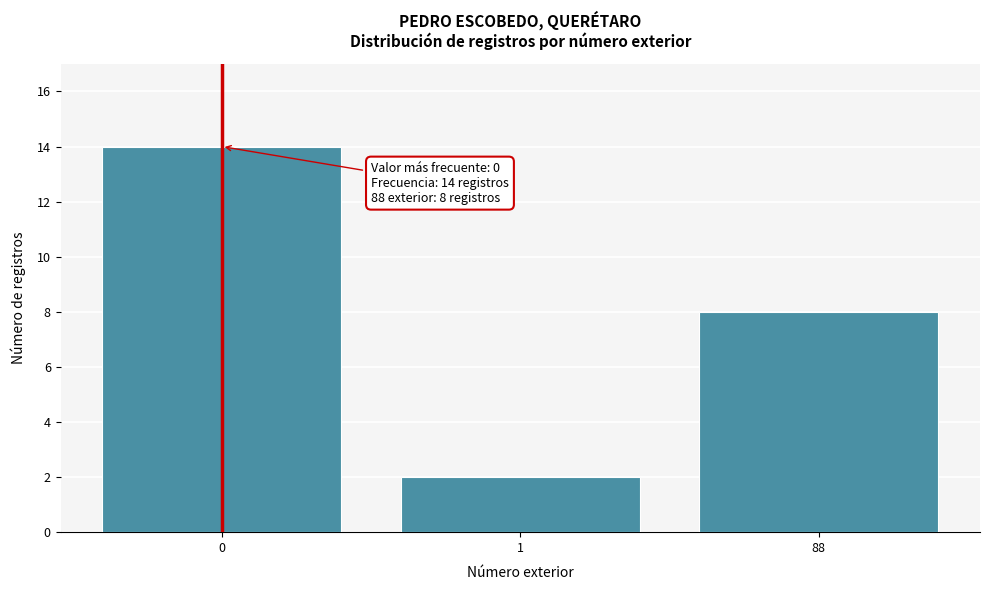

Reading right to left, what are all the values shown in this chart?

88=8	1=2	0=14